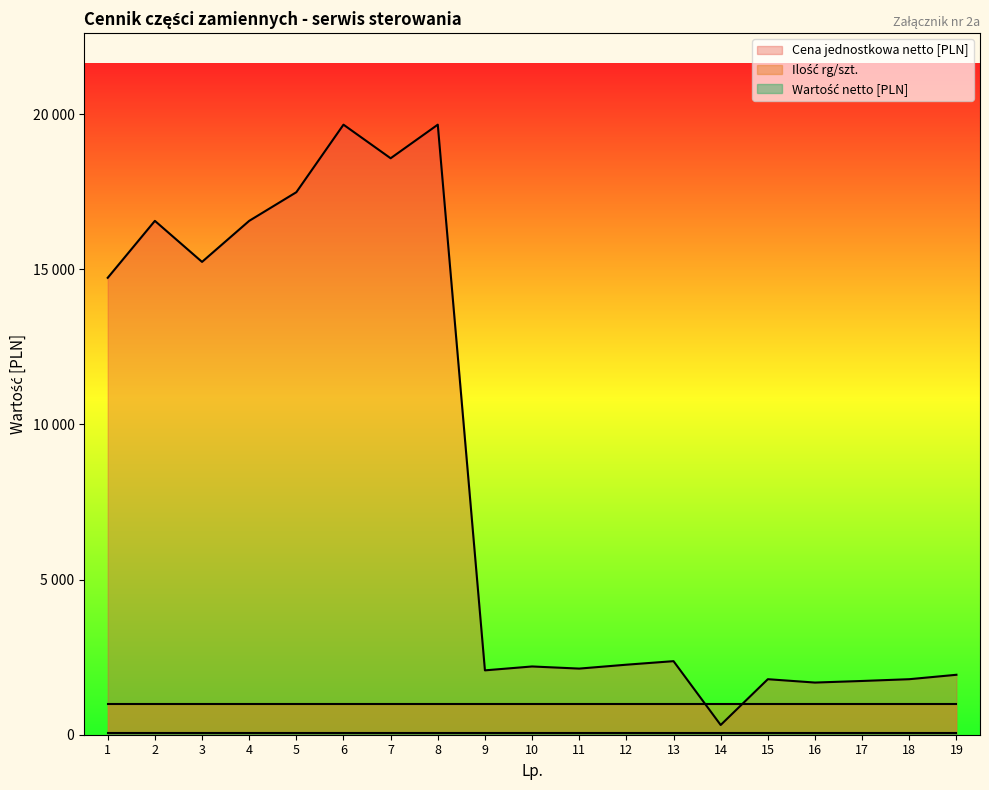

What is the average value of the Cena jednostkowa netto [PLN] series?

8356.5